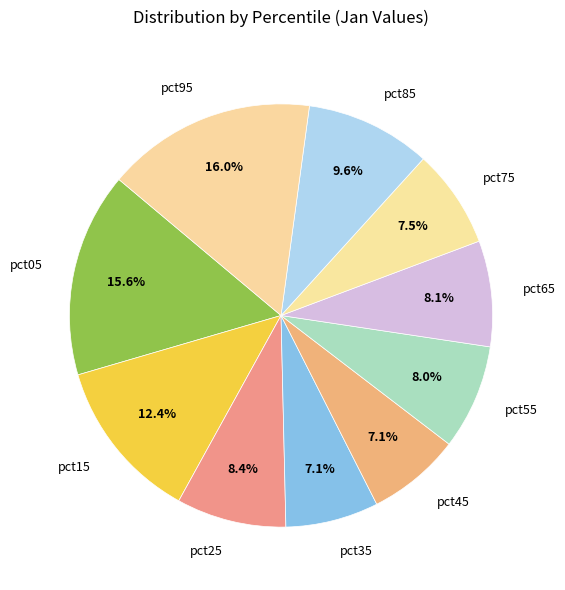

True or false: pct55 accounts for 1% of the total.

False